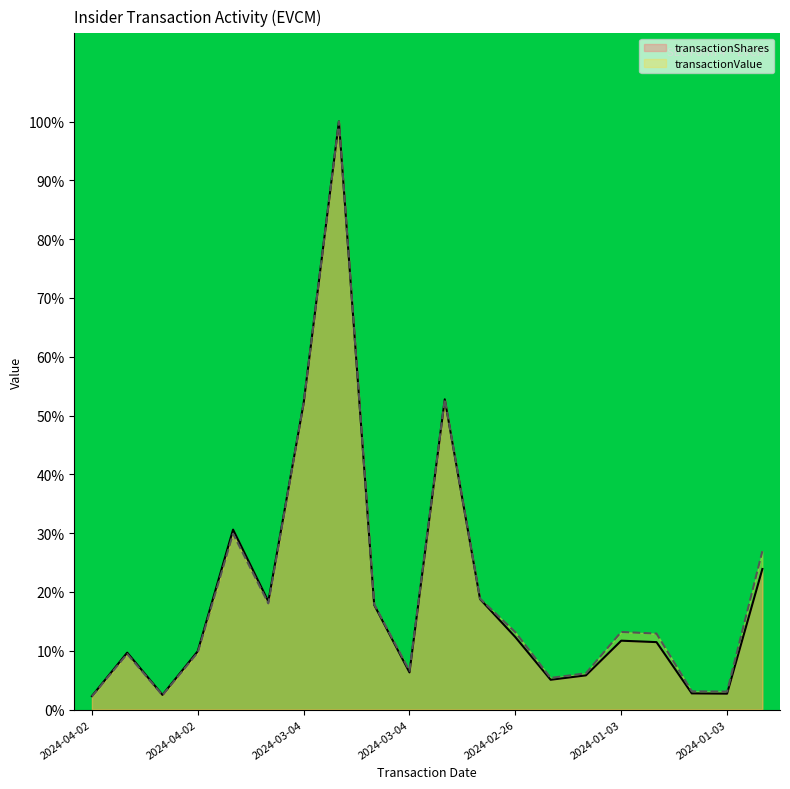

Between which two adjacent categories do transactionValue and transactionShares first intersect?

2024-03-05 and 2024-03-04